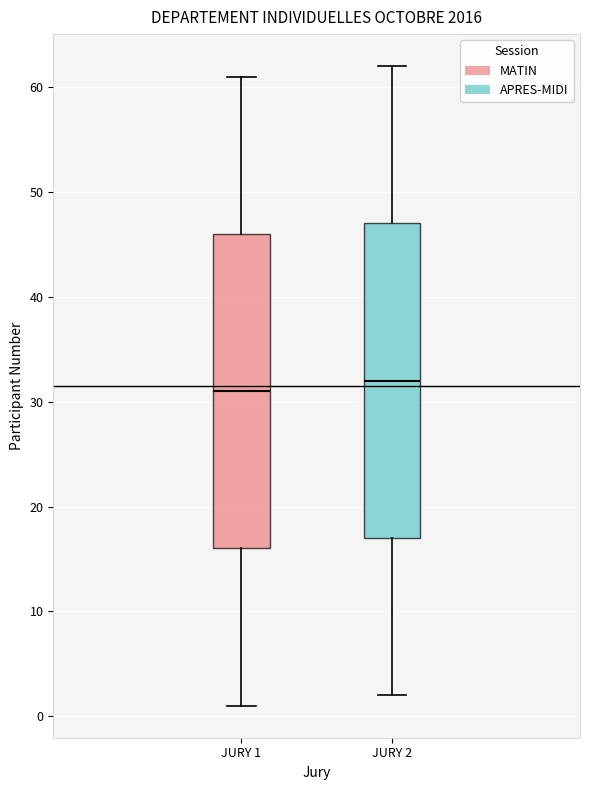

Reading left to right, read every box against the y-axis: the position of its median line, the range the box covers, and the ends of its whiskers. The values are not printed on the chart, so give them approximately, as read against the axis.

JURY 1: median 31, box 16 to 46, whiskers 1 to 61
JURY 2: median 32, box 17 to 47, whiskers 2 to 62